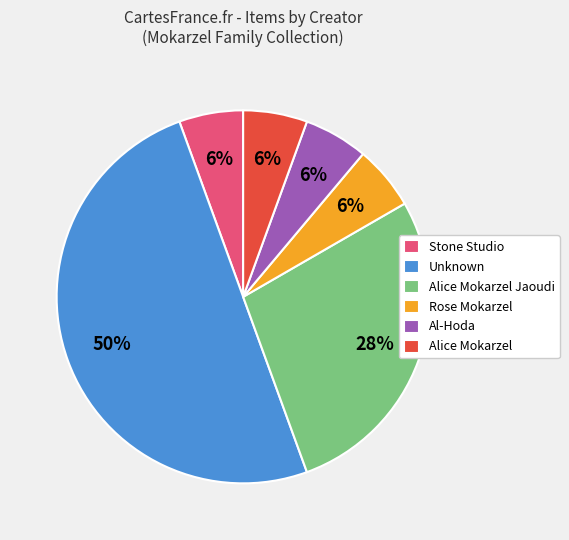

To the nearest percent, what is the average slice percentage?

17%